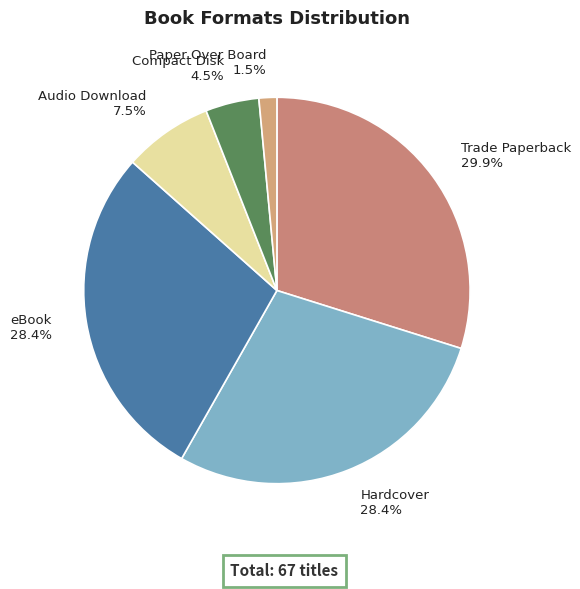

How many slices are in this pie chart?

6